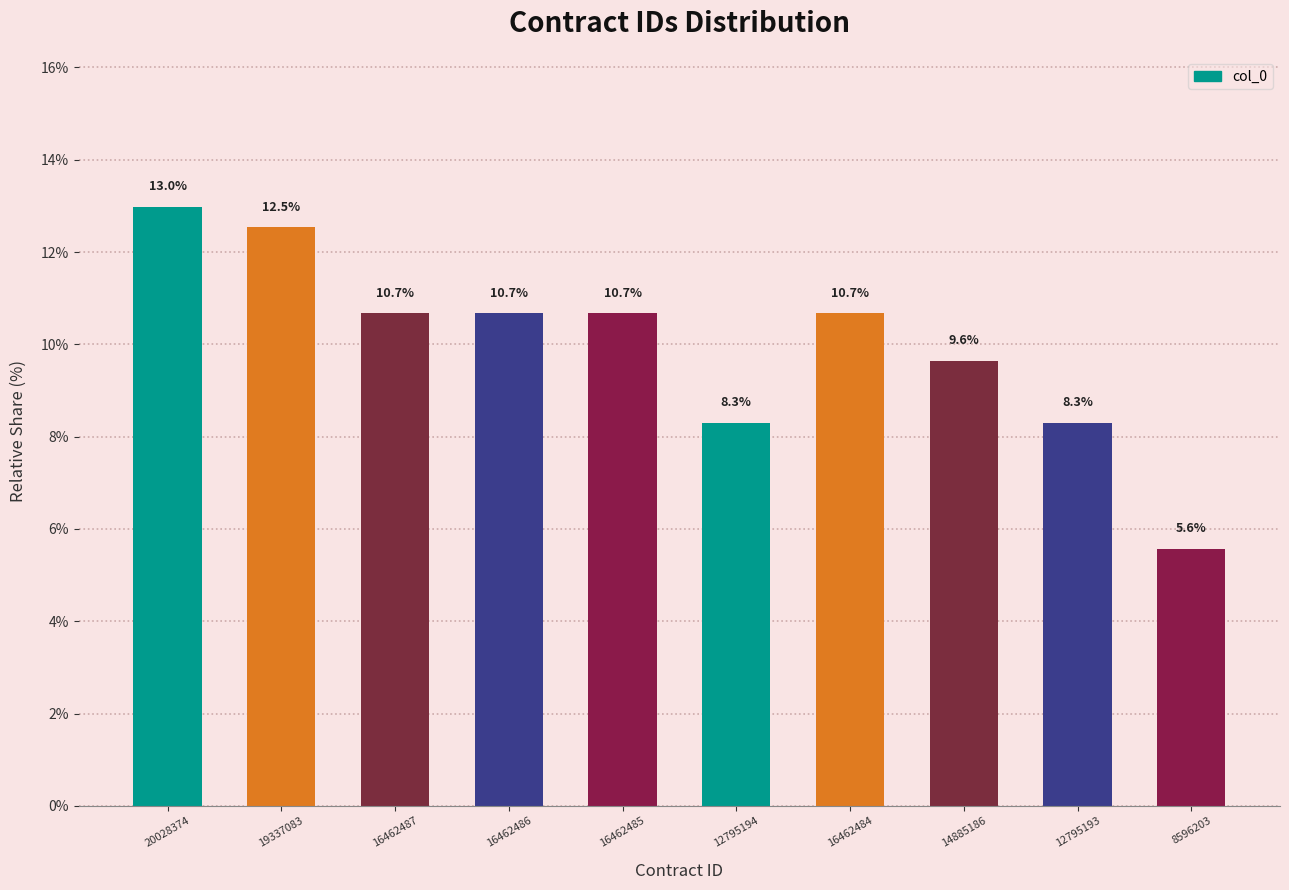

The chart shows a value of 13.0 at 20028374. True or false?

True